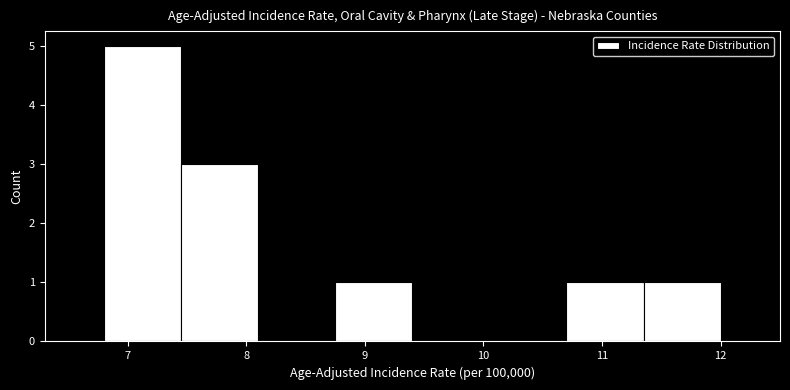

Which range on the x-axis has the tallest bar?

6.80 to 7.45